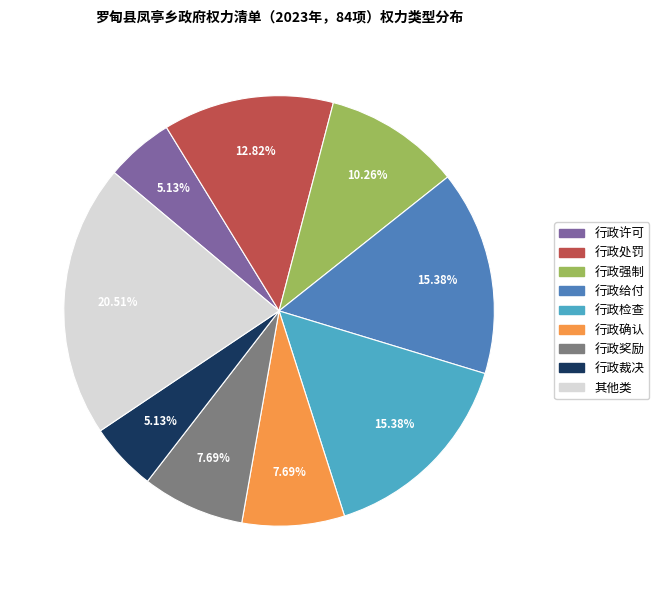

What percentage is the 行政确认 slice, to the nearest percent?

8%